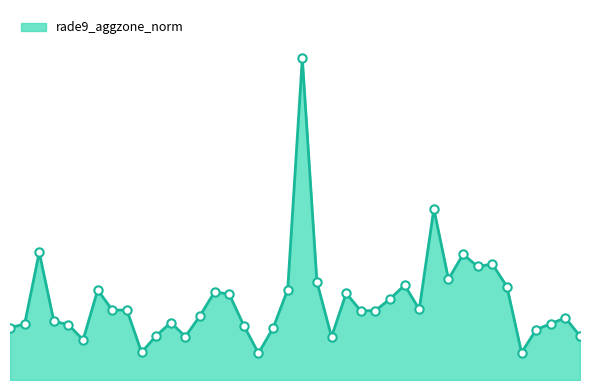

List the labels in order of value, smallest first.

5318, 7784, 3005, 2213, 5633, 4157, 8063, 3185, 7820, 5354, 1808, 4445, 2123, 1925, 7964, 3500, 2051, 7991, 4193, 5750, 5777, 2348, 2870, 6650, 5867, 4409, 5723, 4373, 2249, 5390, 6974, 6614, 5444, 6839, 6902, 6938, 6866, 1988, 6803, 5426